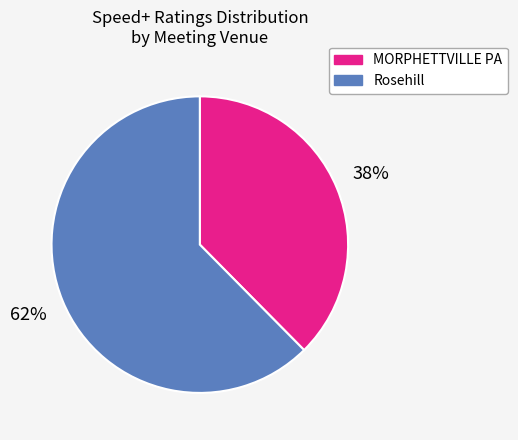

Is there any slice that represents more than half of the pie?

Yes